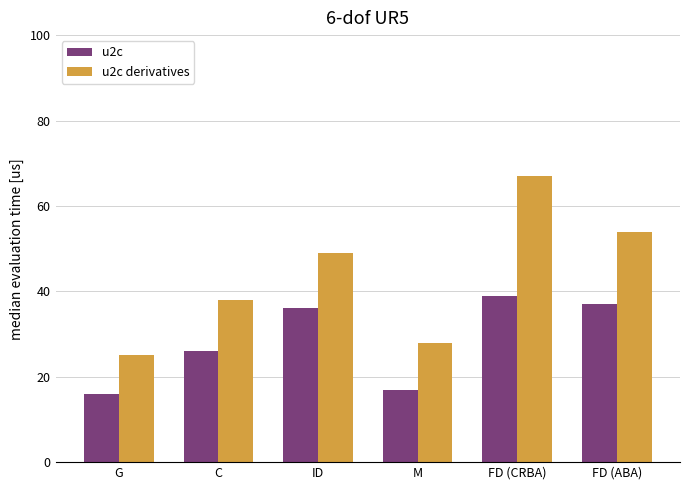

Which category has the lowest value in the u2c series?

G